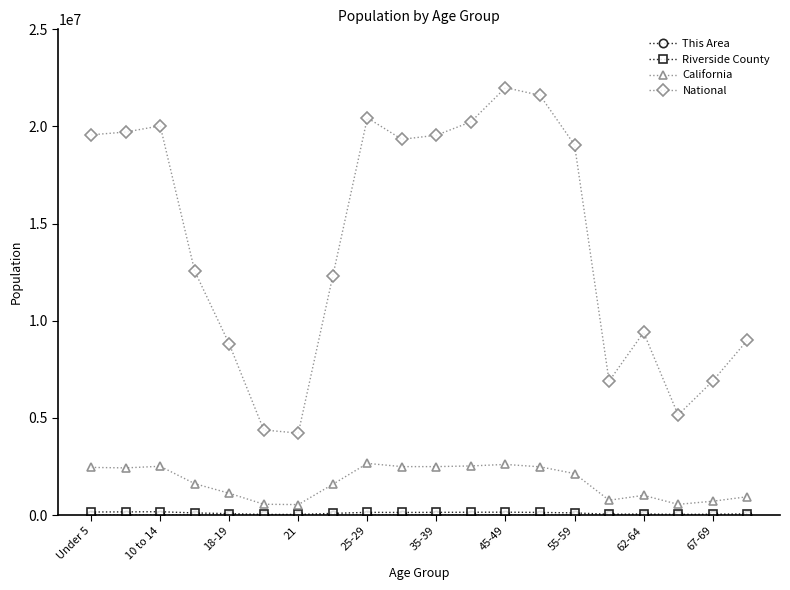

Which series has the largest total across all categories?

National